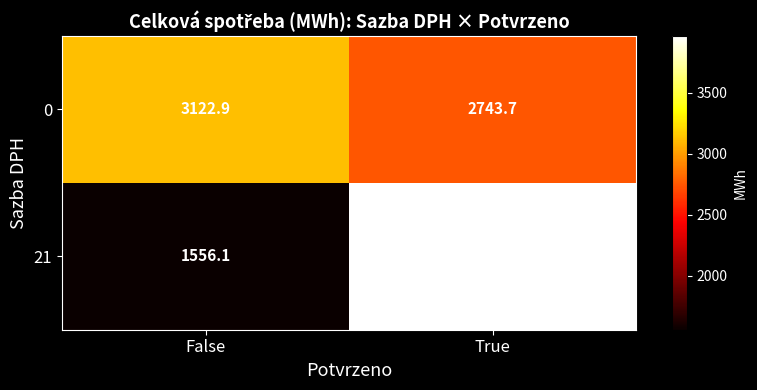

What is the sum of all 0 values?

5866.6